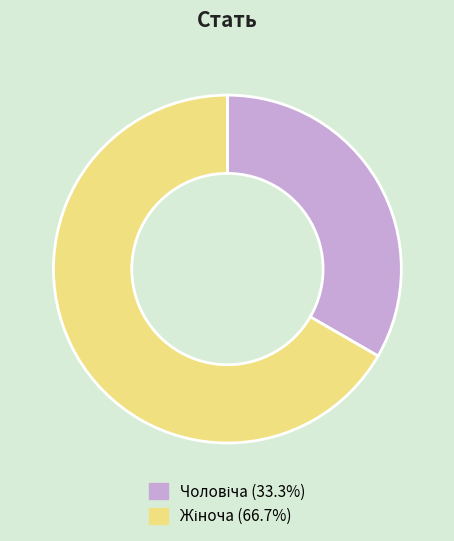

Count the number of slices in the pie.

2